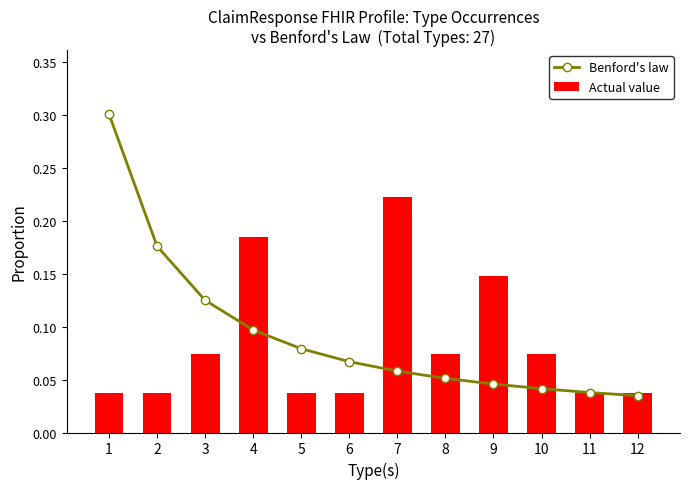

At which category does the chart reach its minimum across all series?

12